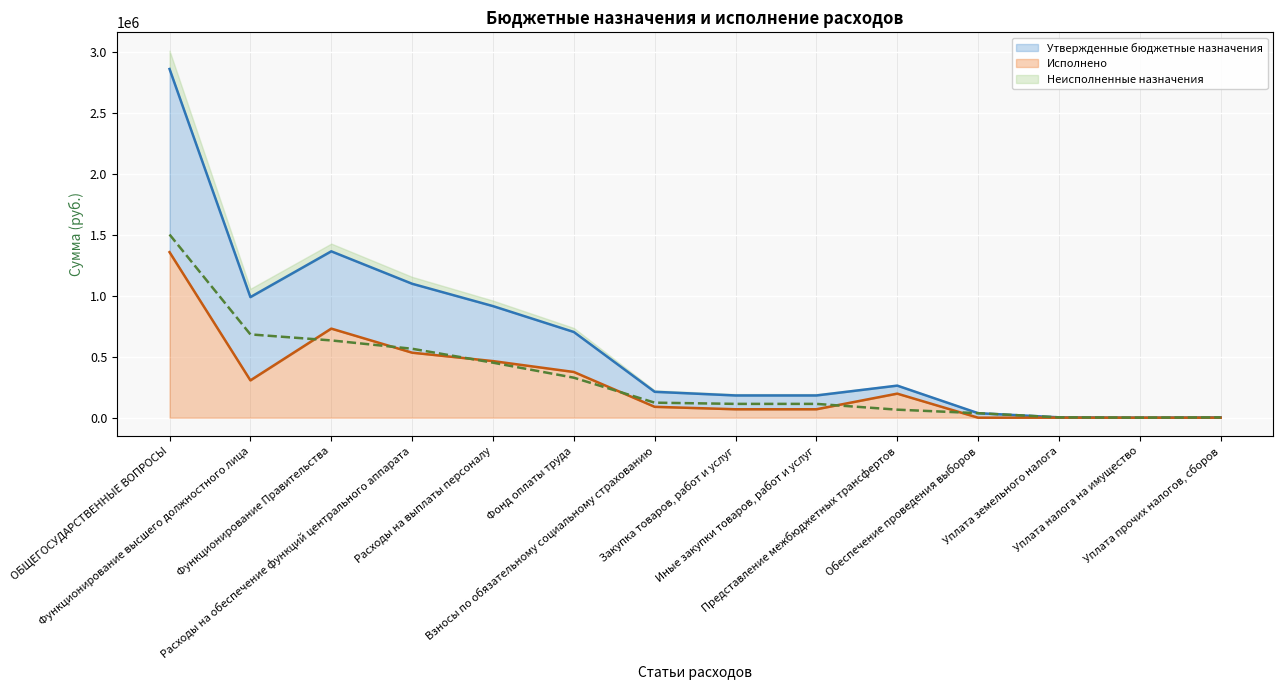

How many distinct data groups are displayed?

3